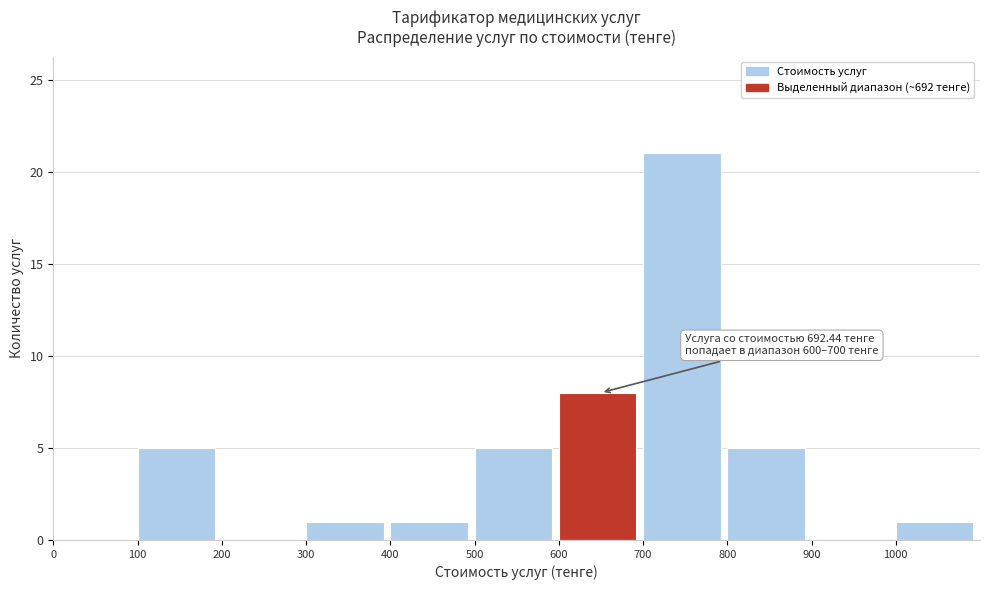

Over which range of the x-axis is the bar tallest?

700 to 800